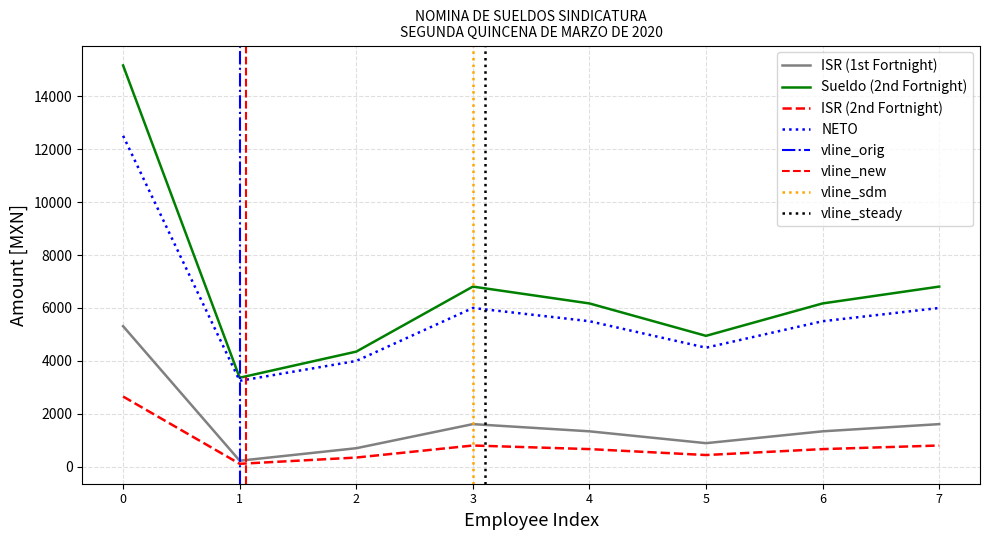

What is the smallest value displayed?

116.6